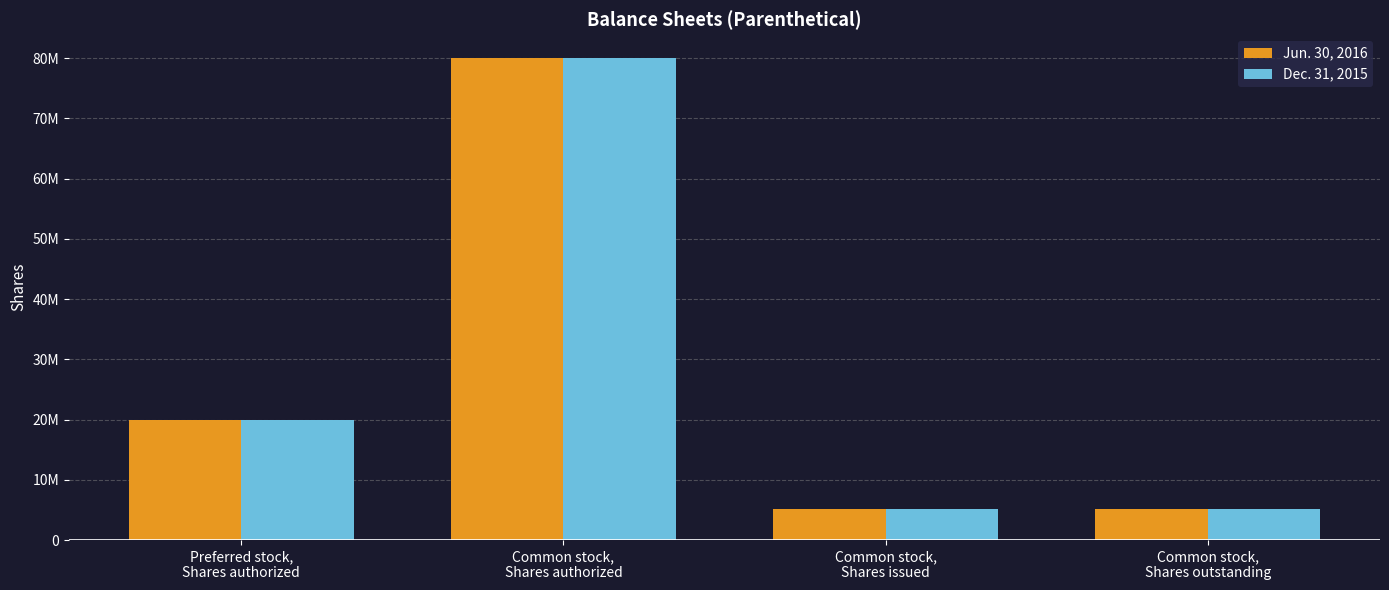

The Dec. 31, 2015 series shows 20000000 at Preferred stock,
Shares authorized. True or false?

True